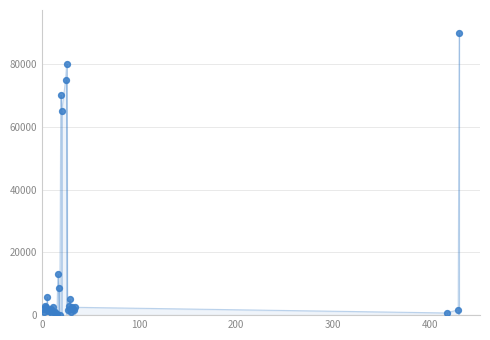

What Y value in the scatter plot is closest to 45100?

65000